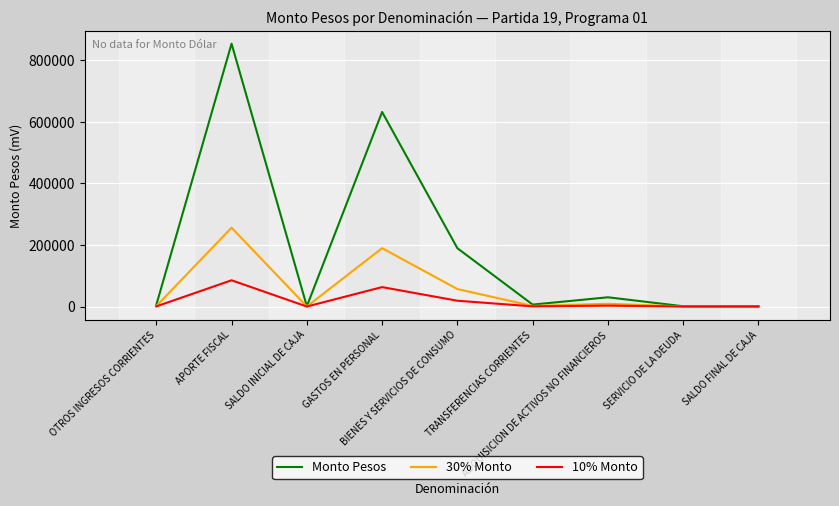

Which category has the highest value in the Monto Pesos series?

APORTE FISCAL